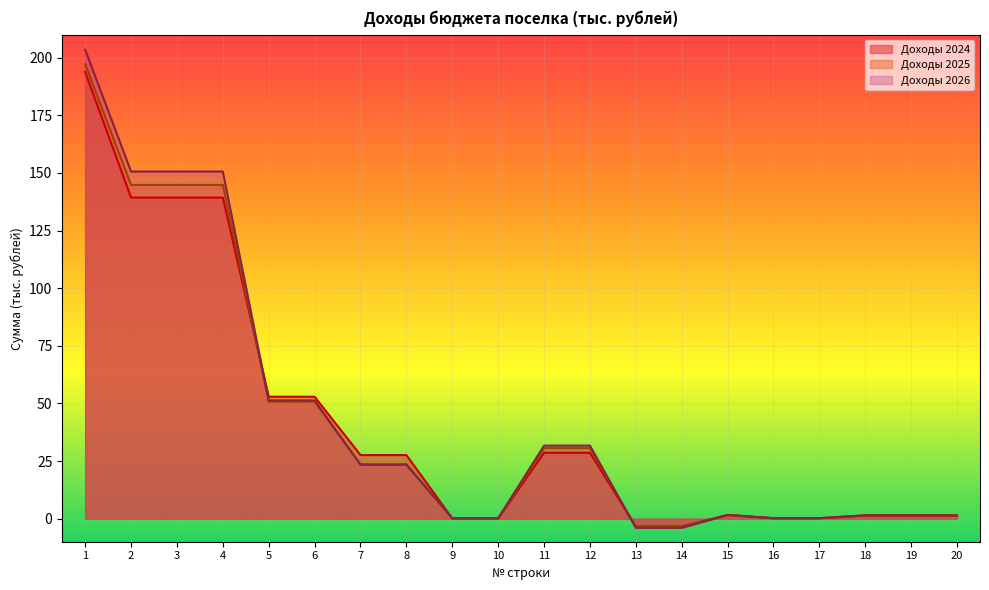

At which category does Доходы 2024 reach its first local peak?

15